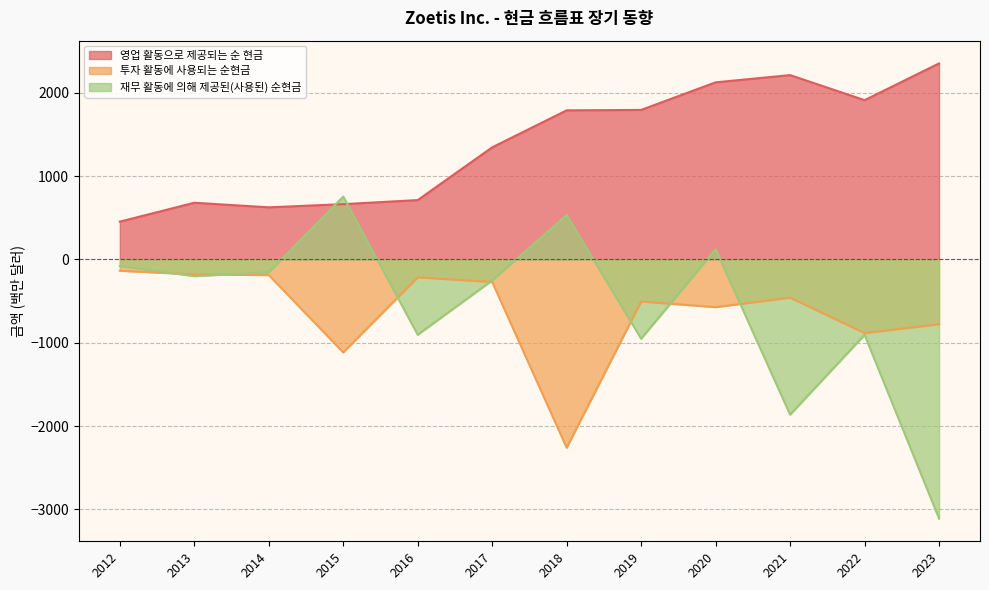

Which series has the largest total across all categories?

영업 활동으로 제공되는 순 현금